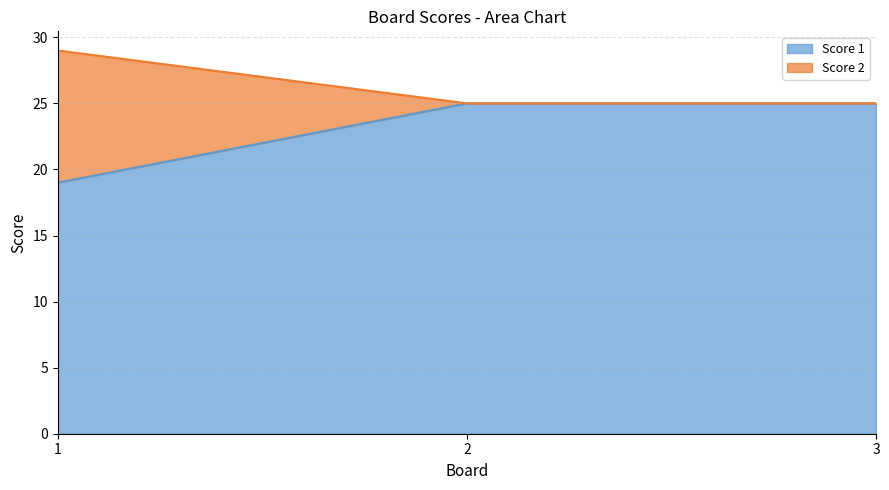

What is the difference between the maximum and minimum values in the Score 2 series?

4